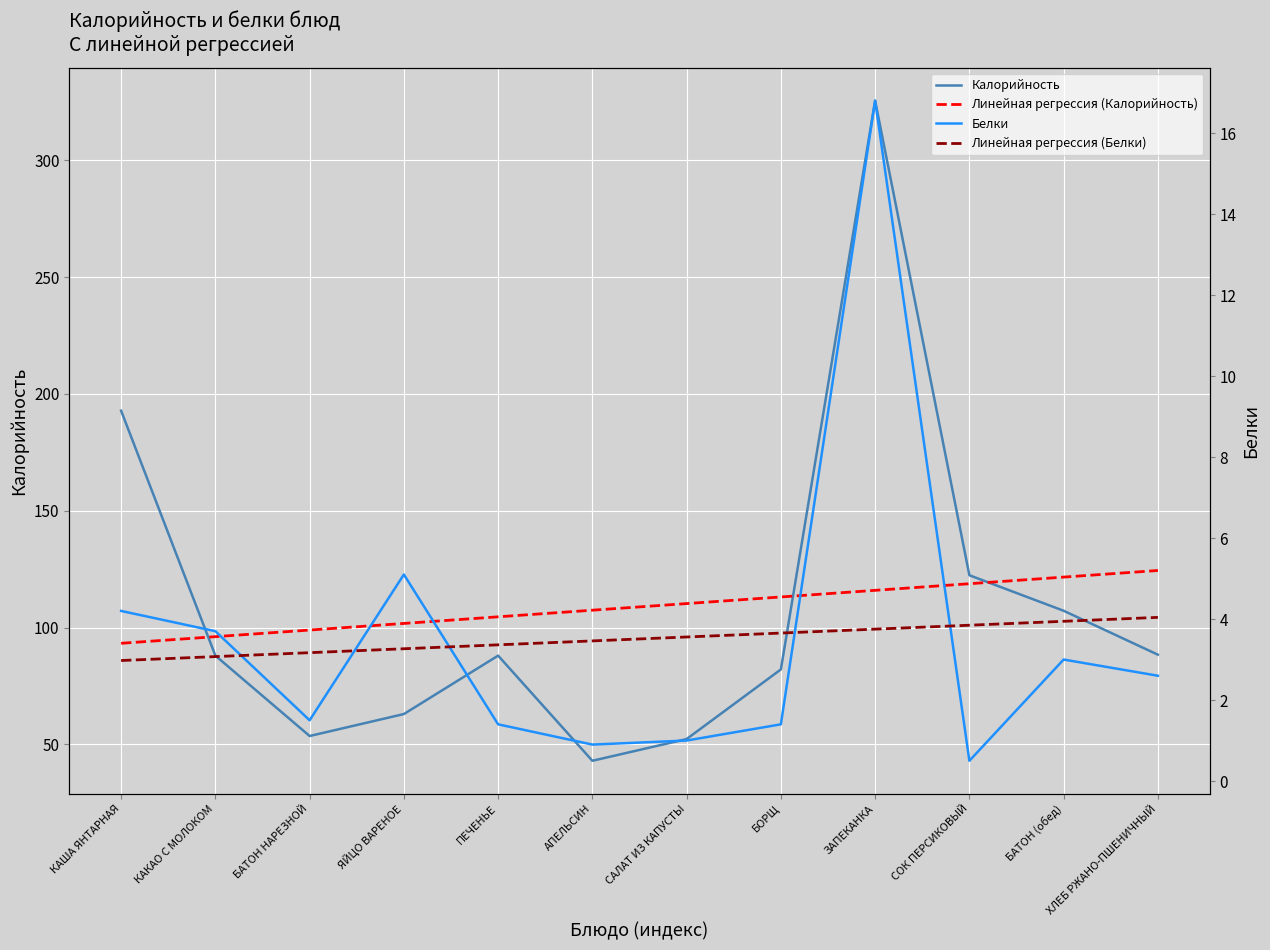

True or false: Линейная регрессия (Калорийность) and Линейная регрессия (Белки) cross at least once.

False